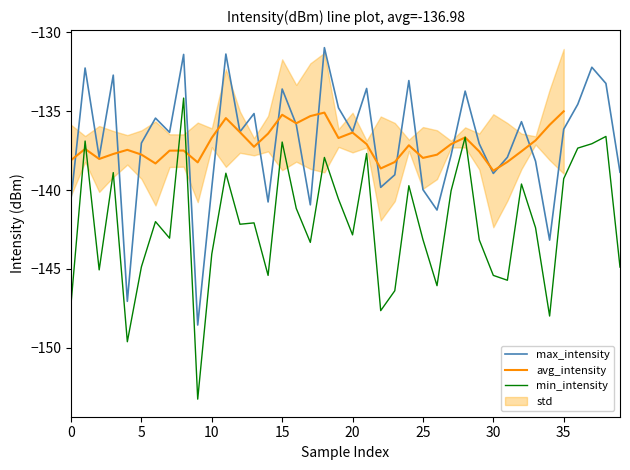

What is the value of the 16th point from the left?

-133.6